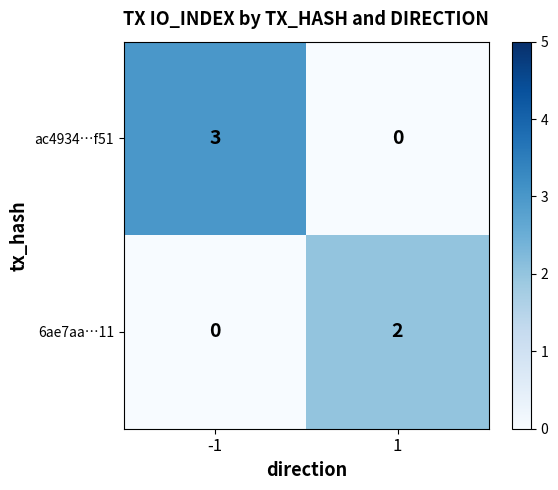

Reading left to right, extract all data points from this chart.

ac4934…f51: -1=3	1=0
6ae7aa…11: -1=0	1=2